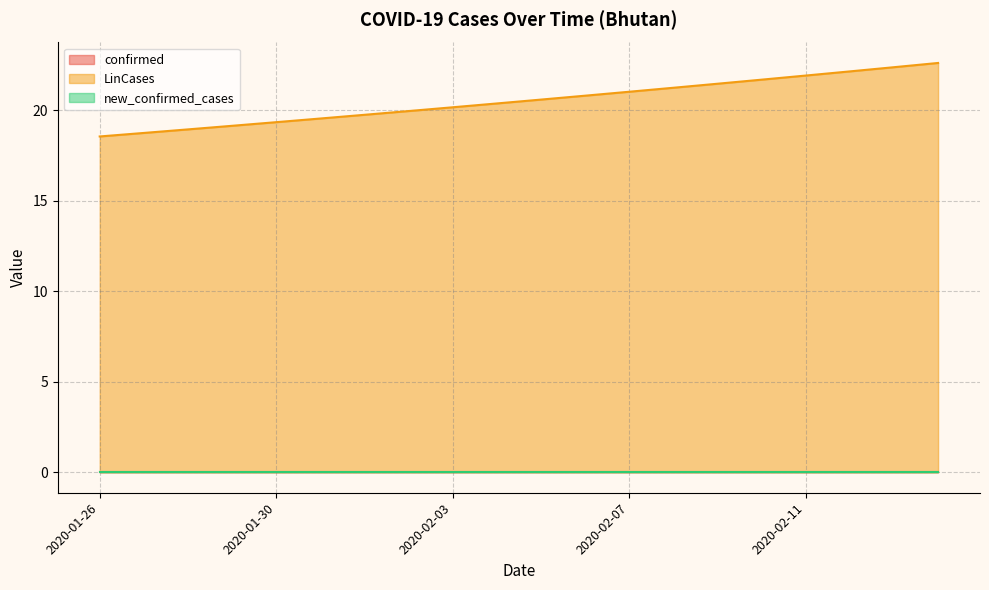

What position from the right is 2020-01-29?

17